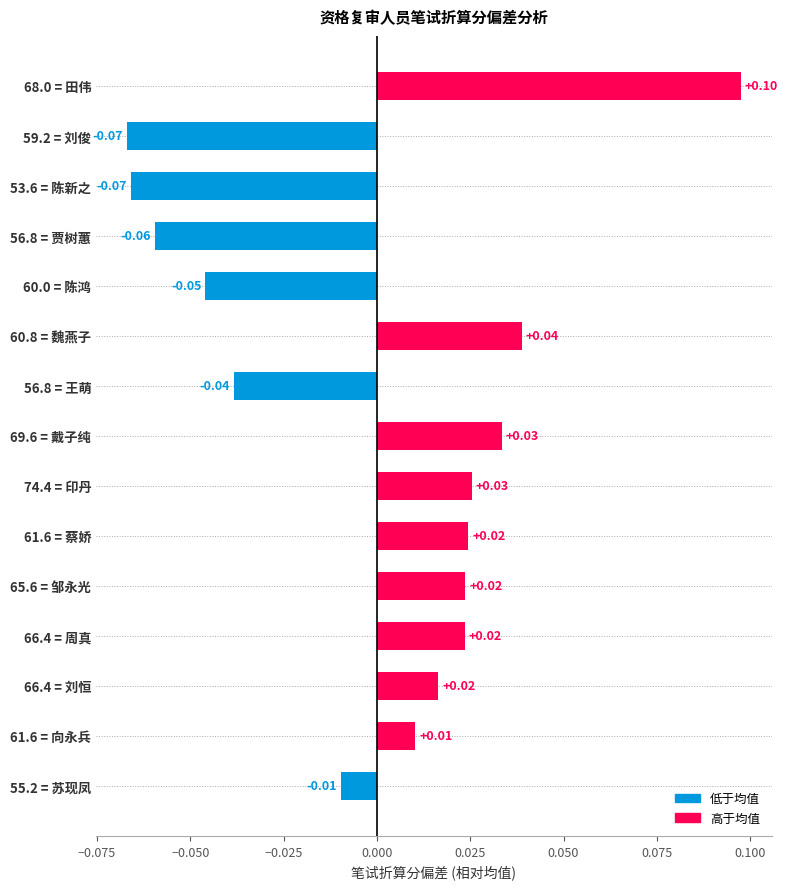

What is the change in value from 74.4 = 印丹 to 68.0 = 田伟?

+0.1